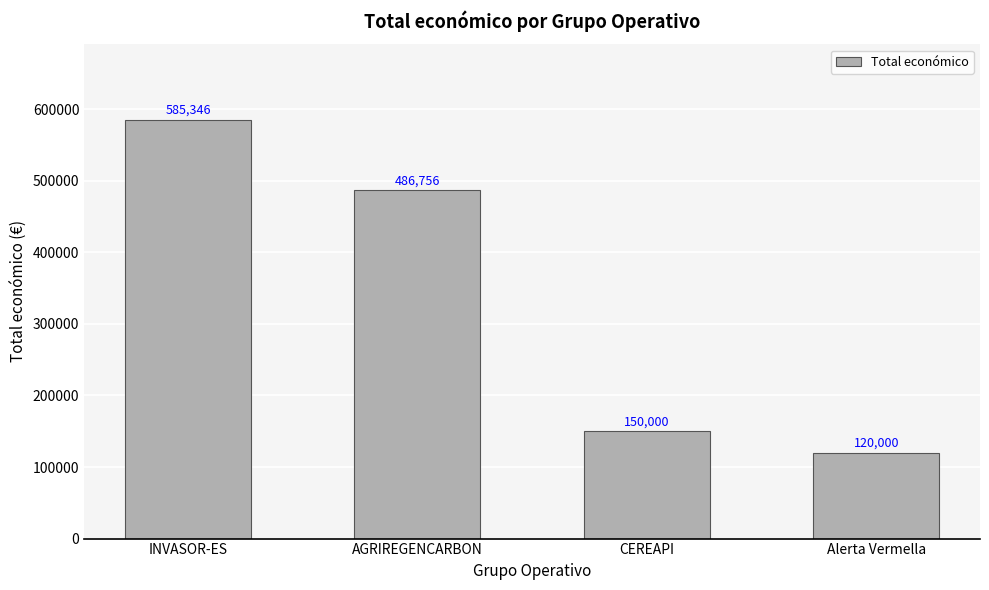

Does the chart contain any negative values?

No